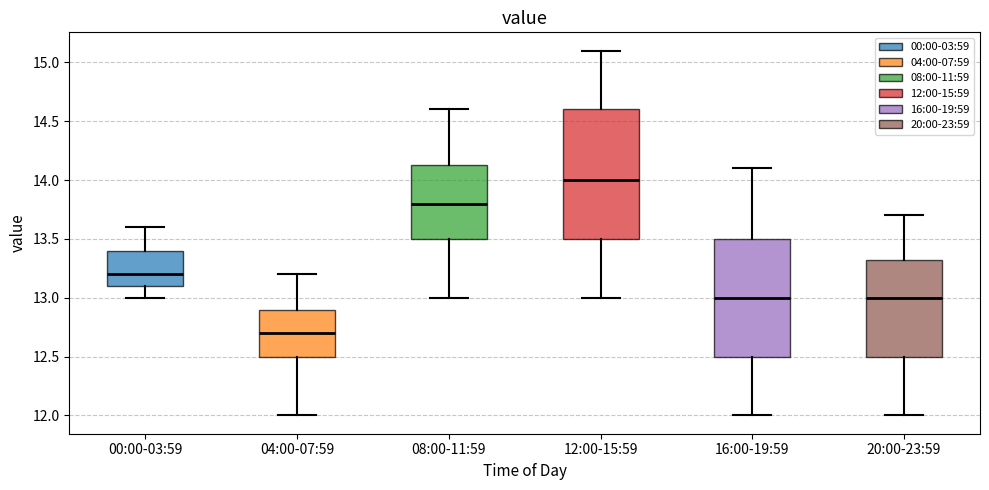

Where does the lower whisker of the box for 16:00-19:59 end on the y-axis? The values are not printed on the chart, so give them approximately, as read against the axis.

12.00